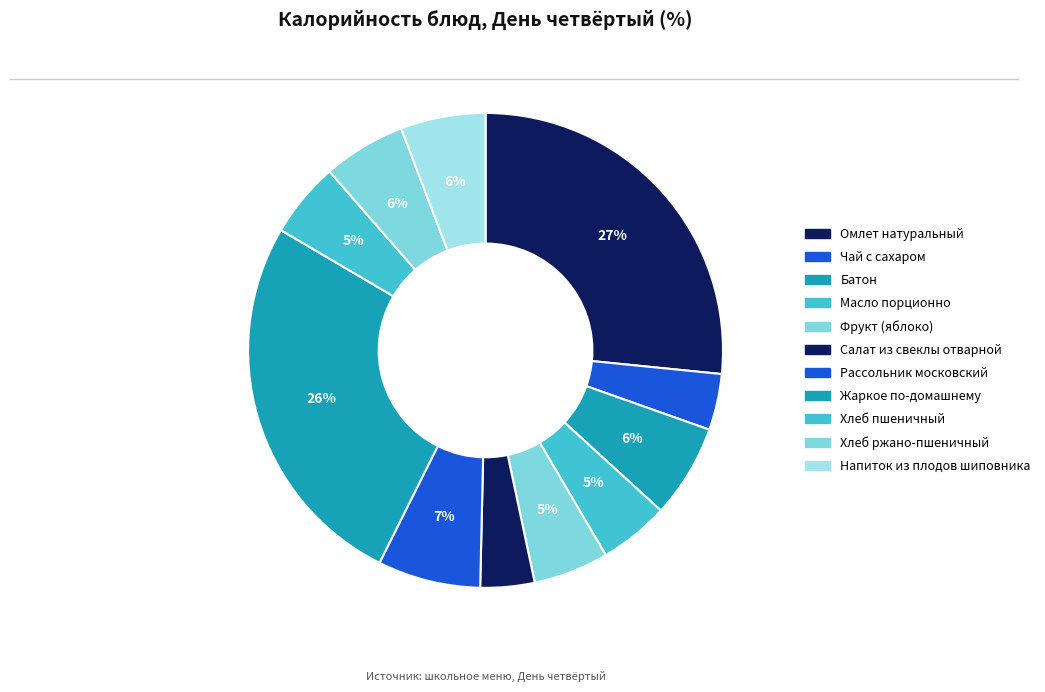

Which slice is the smallest?

Салат из свеклы отварной